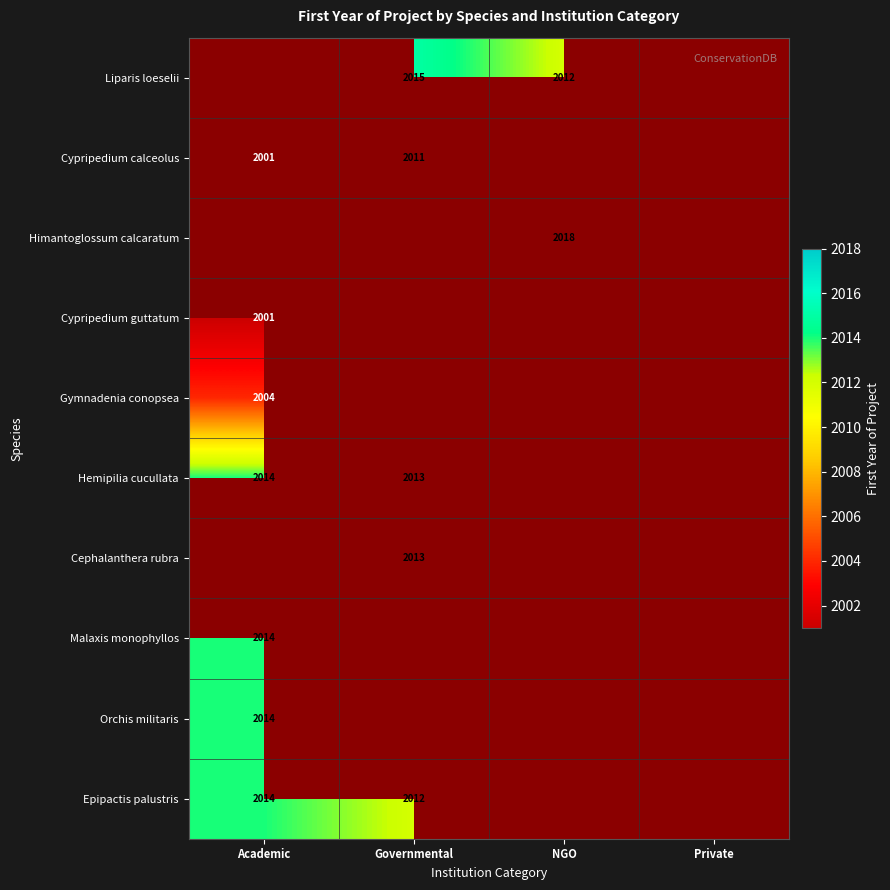

Is it true that Orchis militaris equals 3272 at Academic?

False